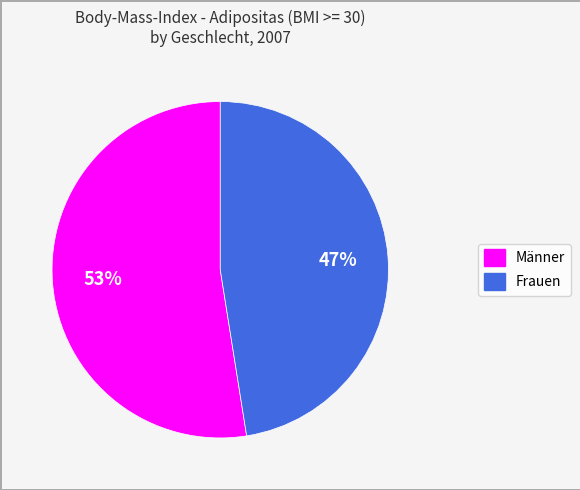

Which has a higher value, Frauen or Männer?

Männer